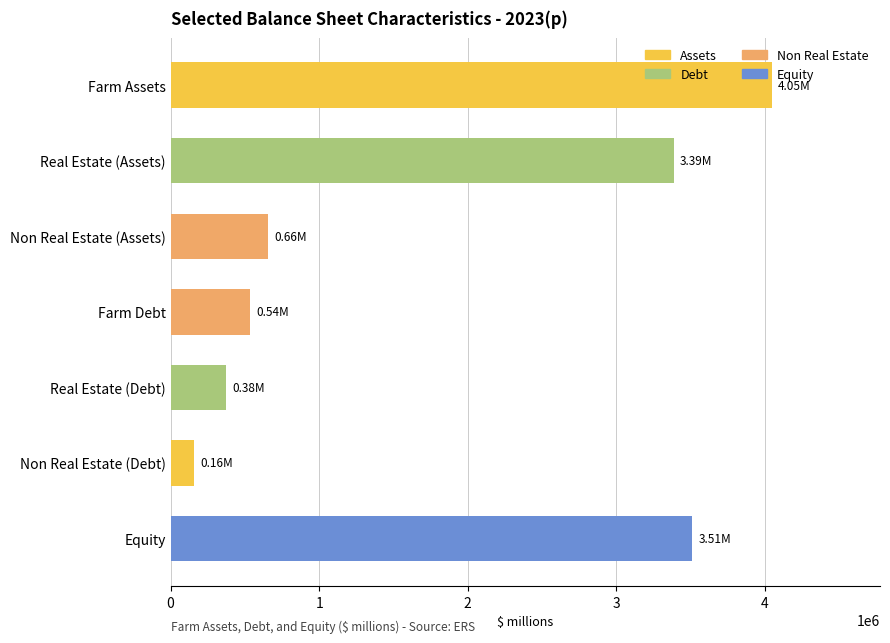

The chart shows a value of 159225.7 at Non Real Estate (Debt). True or false?

True